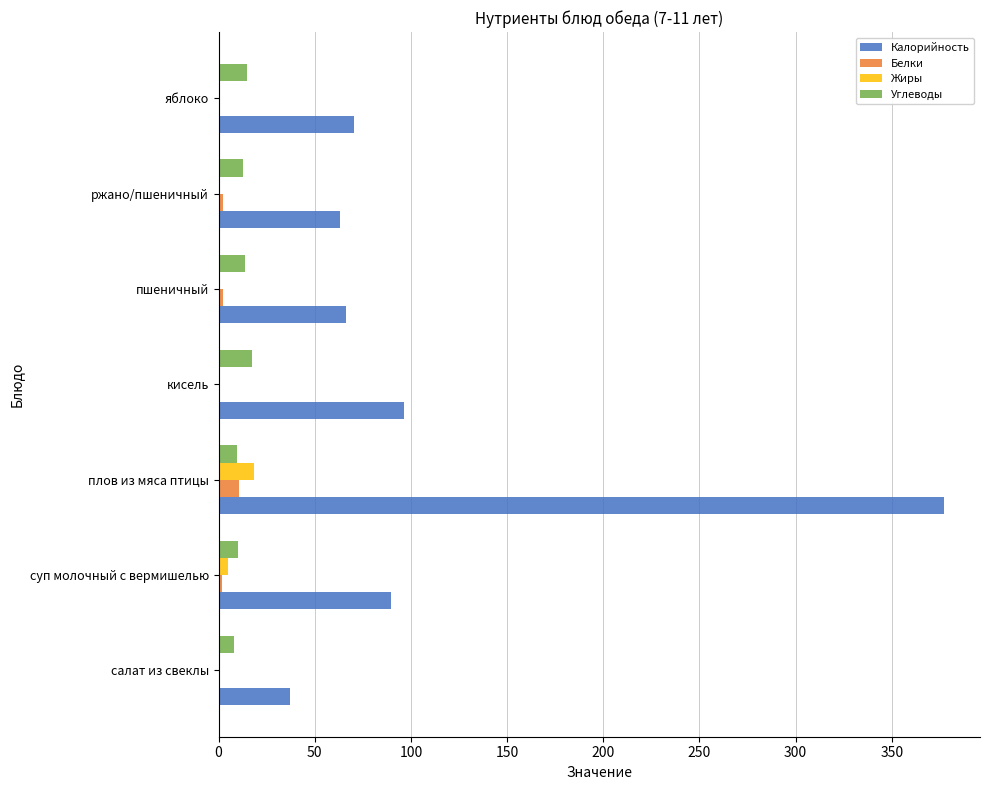

Is it true that Калорийность equals 37.2 at салат из свеклы?

True